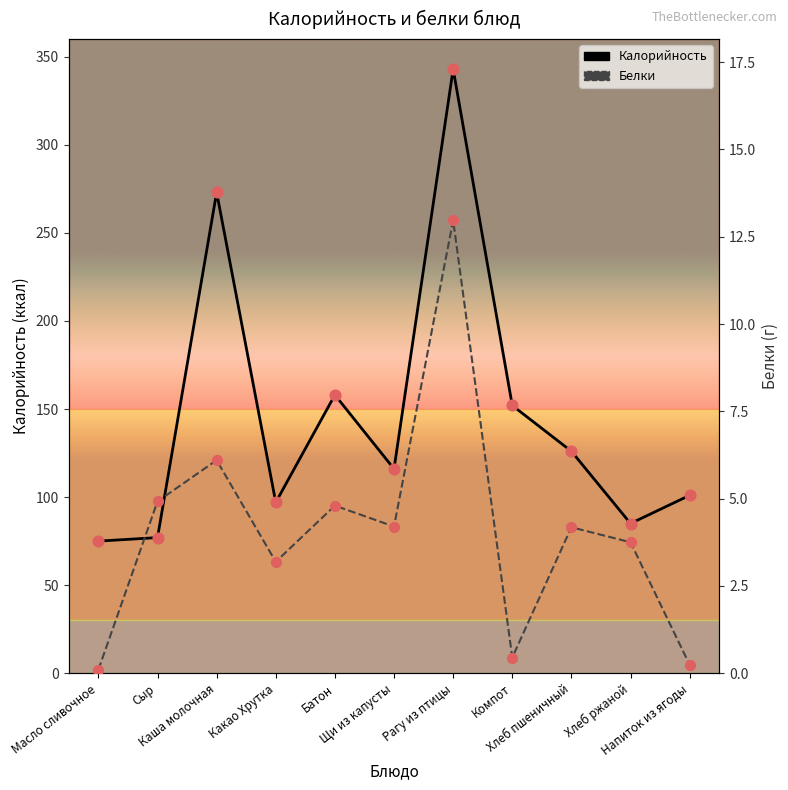

Which series contains the highest Y value?

Калорийность